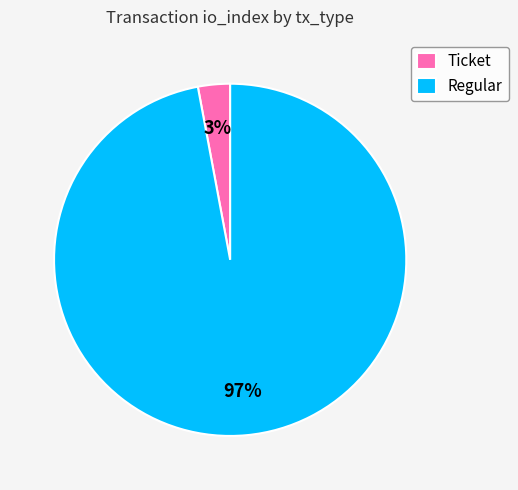

The Ticket slice represents 11% of the pie. True or false?

False